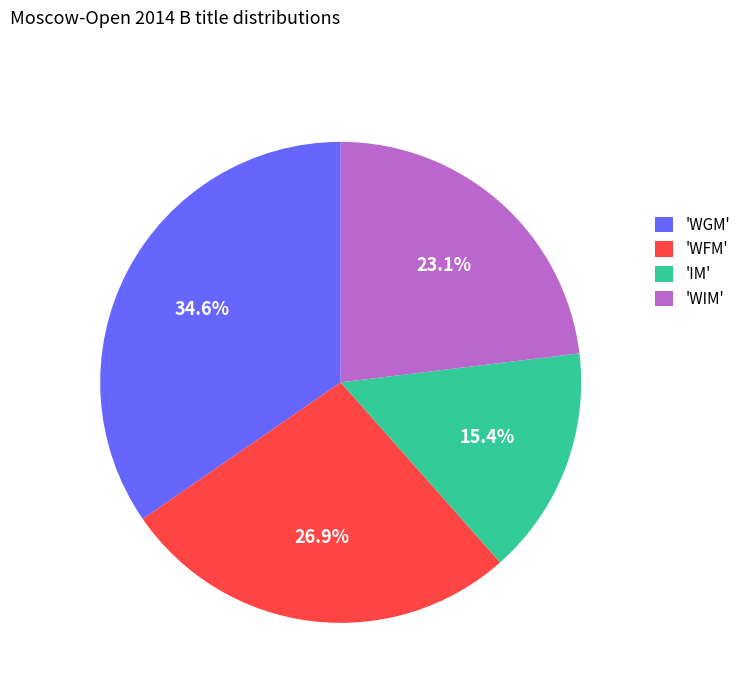

Combined, what portion of the pie is 'IM' and 'WIM'?

38.5%